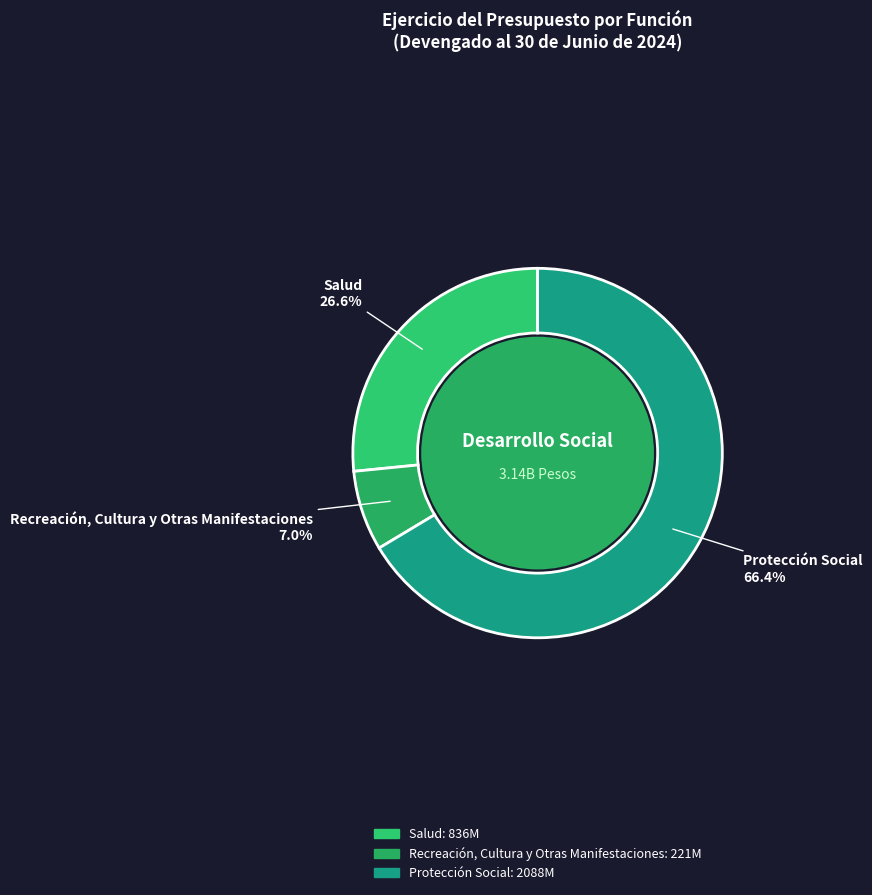

To the nearest percent, what is the average slice percentage?

33%